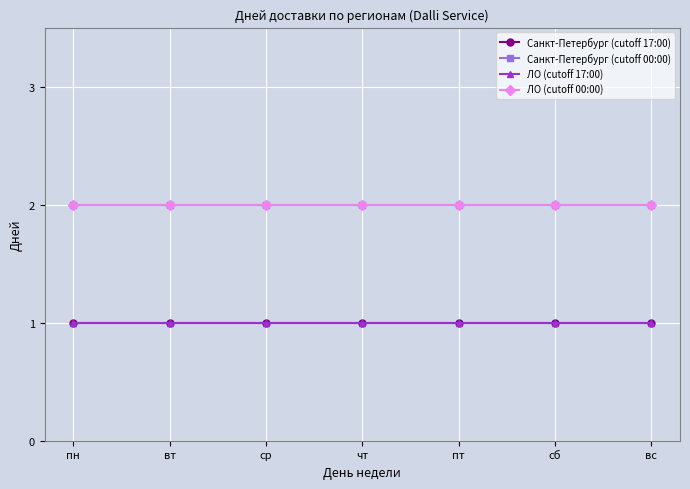

At which label is Санкт-Петербург (cutoff 00:00) closest to 2?

пн